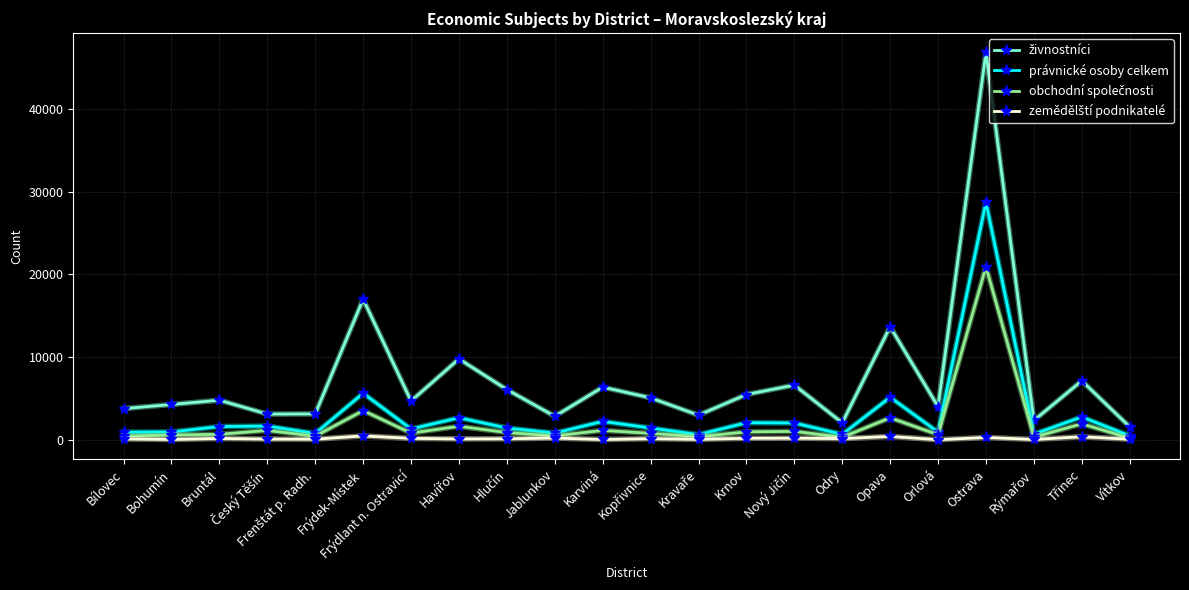

At which category is the sum across all series the highest?

Ostrava